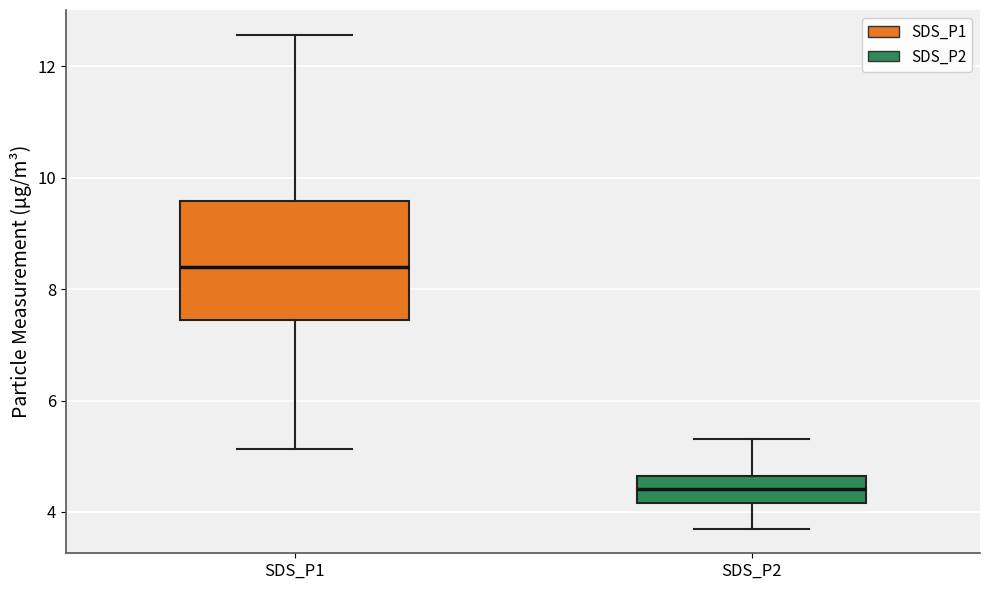

Reading left to right, read every box against the y-axis: the position of its median line, the range the box covers, and the ends of its whiskers. The values are not printed on the chart, so give them approximately, as read against the axis.

SDS_P1: median 8.4, box 7.4 to 9.6, whiskers 5.2 to 12.6
SDS_P2: median 4.4, box 4.2 to 4.6, whiskers 3.8 to 5.4